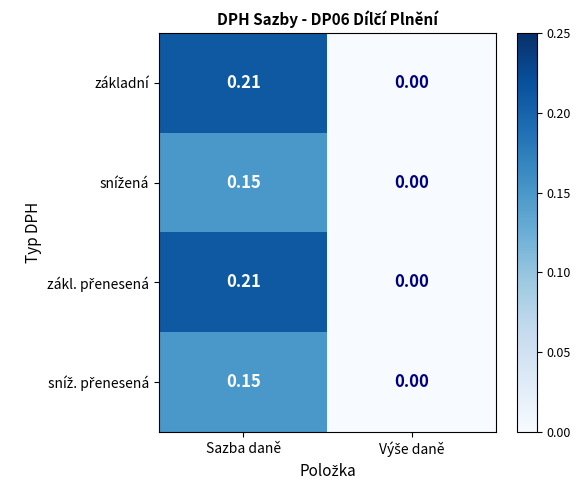

At which category is the sum across all series the highest?

Sazba daně